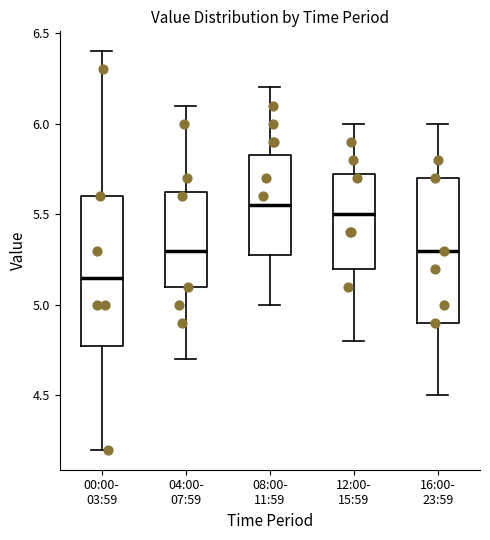

Reading left to right, transcribe this box plot: for each box, give where its median line is, the range the box spans, and where its two whiskers end, as read against the y-axis. The values are not printed on the chart, so give them approximately, as read against the axis.

00:00- 03:59: median 5.15, box 4.80 to 5.60, whiskers 4.20 to 6.40
04:00- 07:59: median 5.30, box 5.10 to 5.65, whiskers 4.70 to 6.10
08:00- 11:59: median 5.55, box 5.30 to 5.85, whiskers 5.00 to 6.20
12:00- 15:59: median 5.50, box 5.20 to 5.75, whiskers 4.80 to 6.00
16:00- 23:59: median 5.30, box 4.90 to 5.70, whiskers 4.50 to 6.00